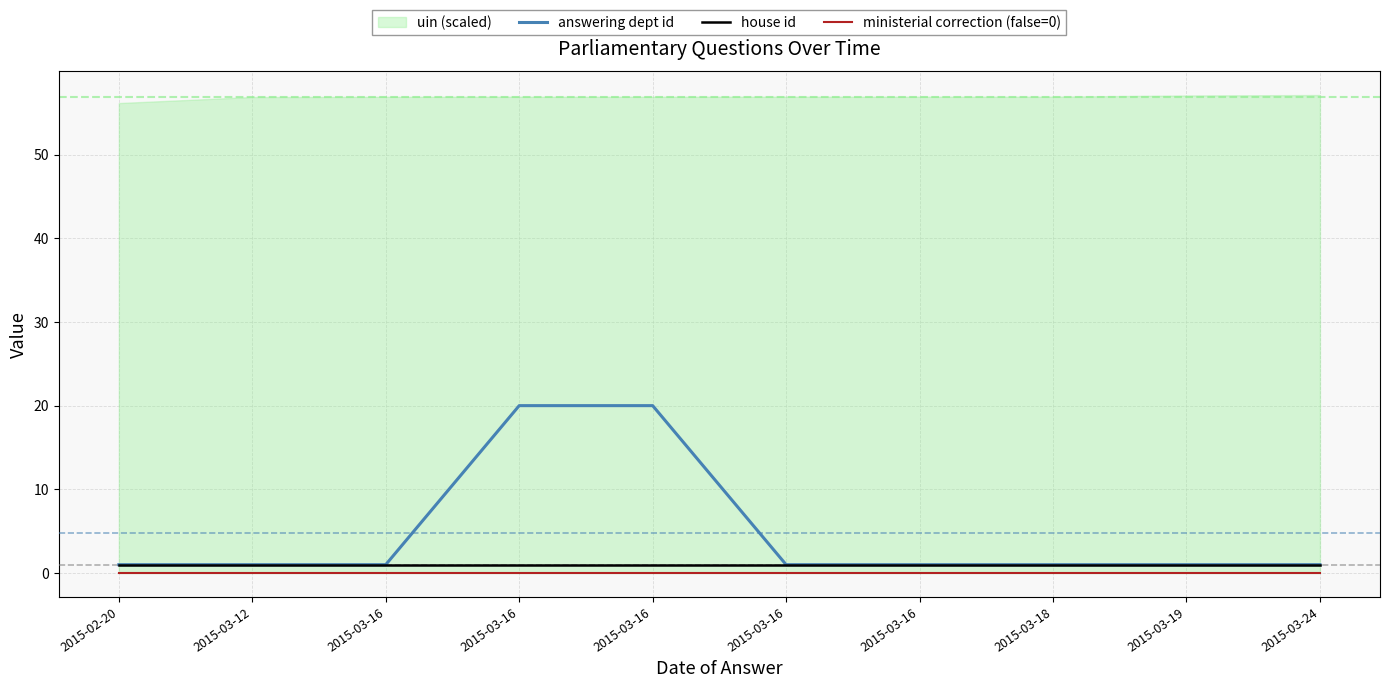

True or false: house id and answering dept id intersect in this chart.

False